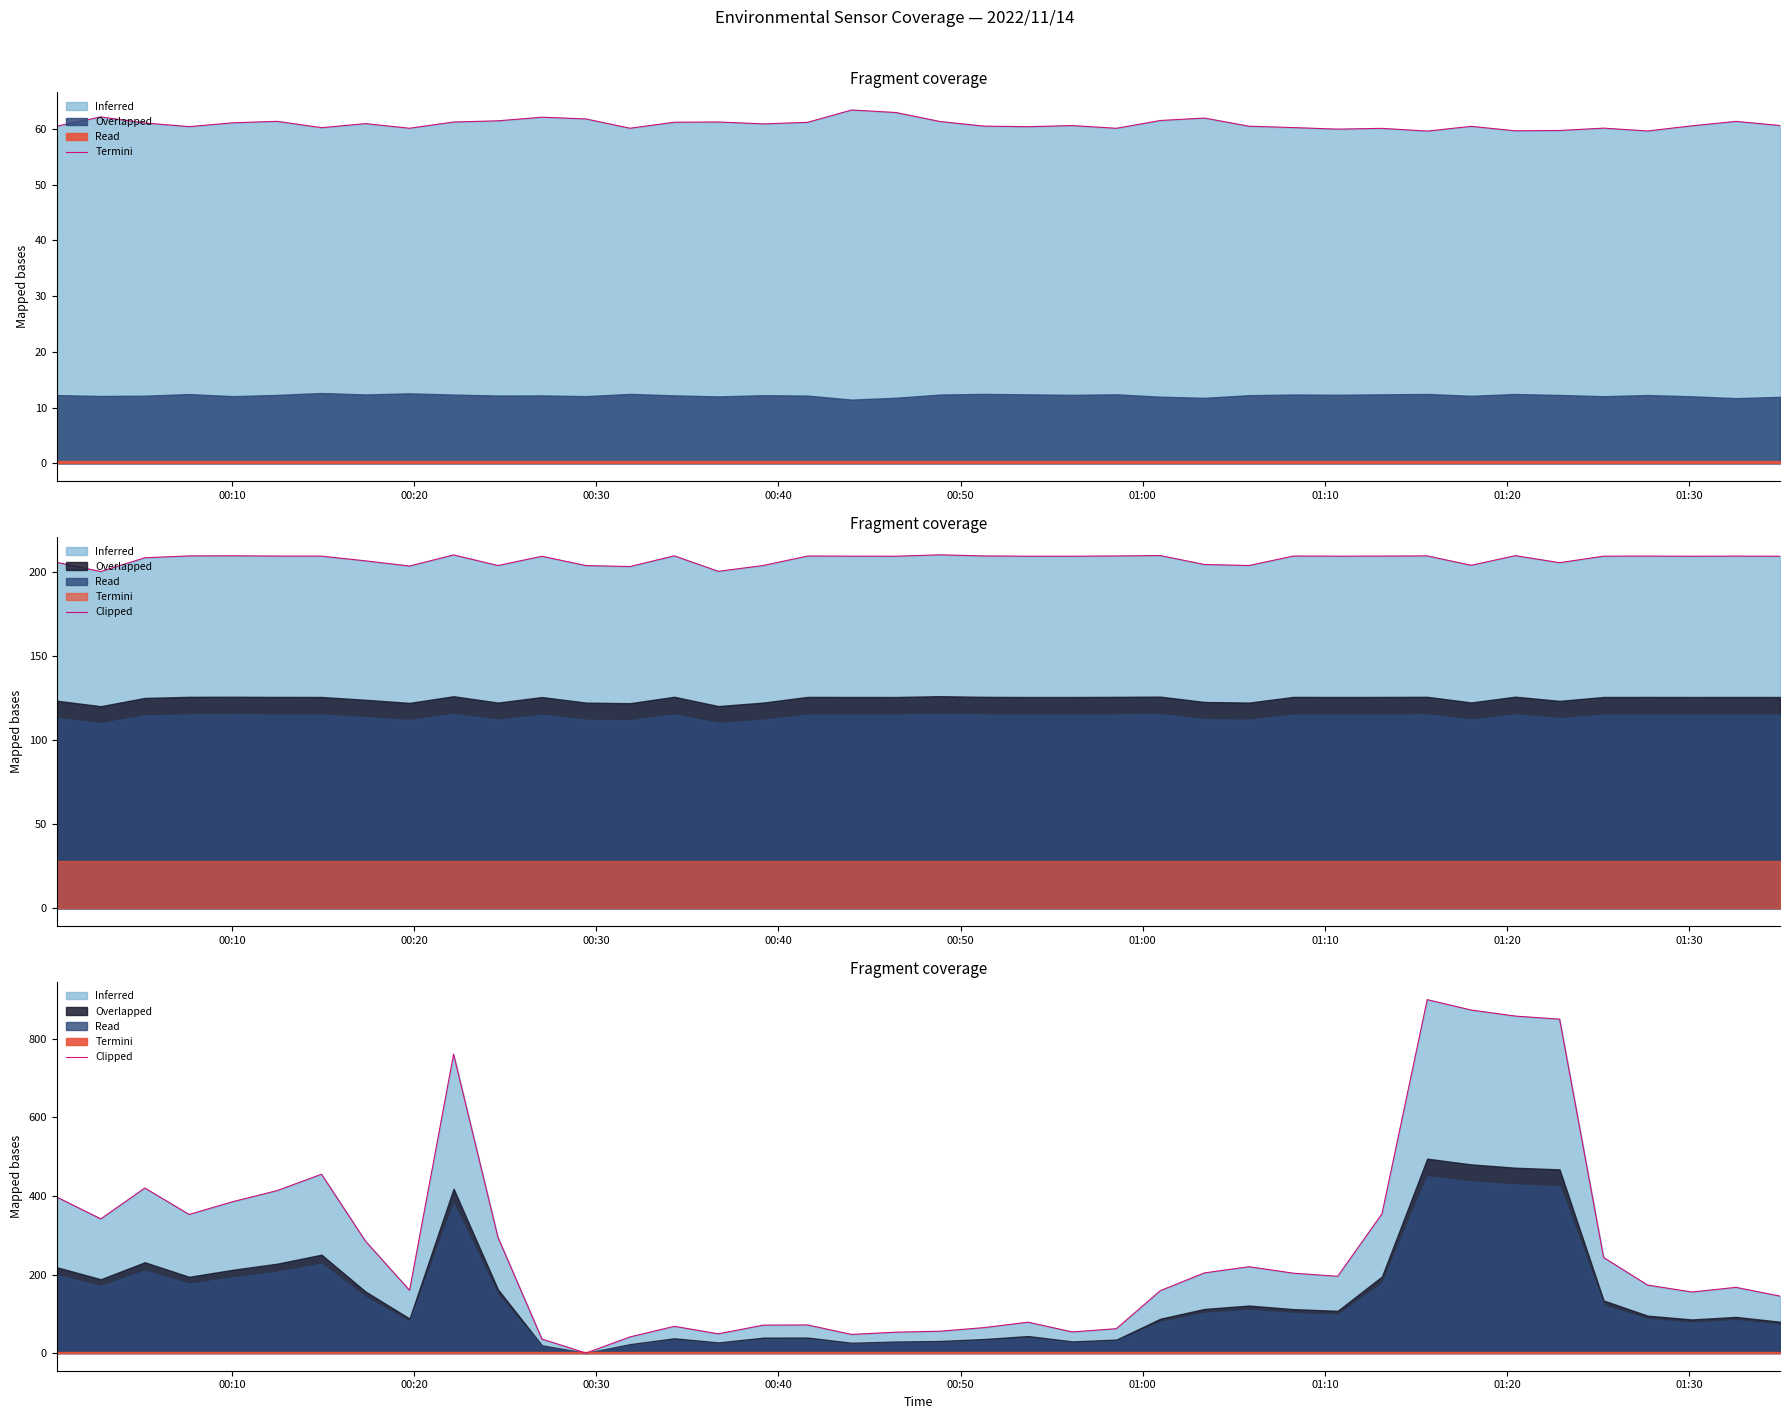

True or false: there are more than 2 points higher than both neighbors.

True